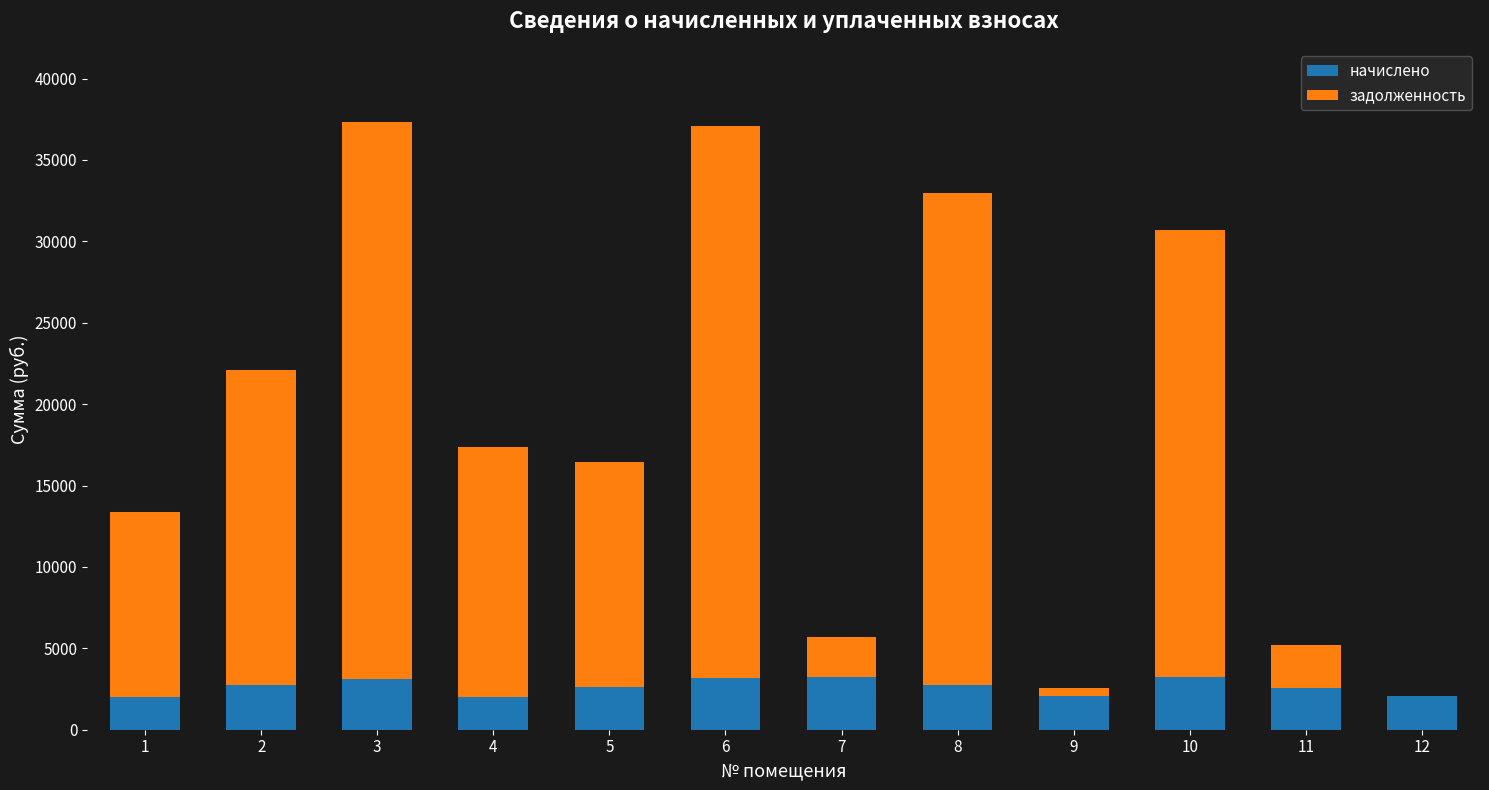

What is the total value across all series at 2?

22116.4